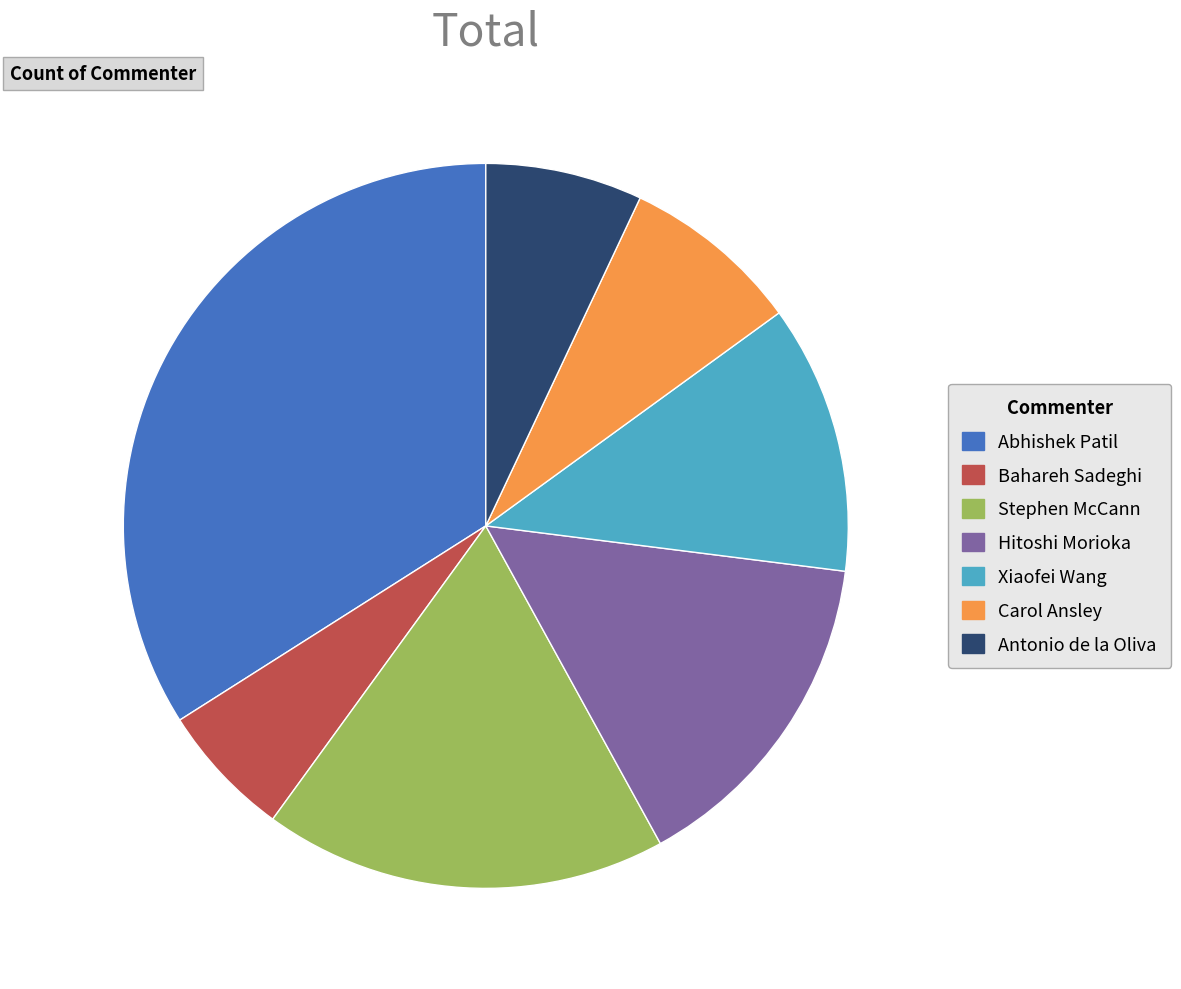

Is it true that Xiaofei Wang is 12% of the pie?

True